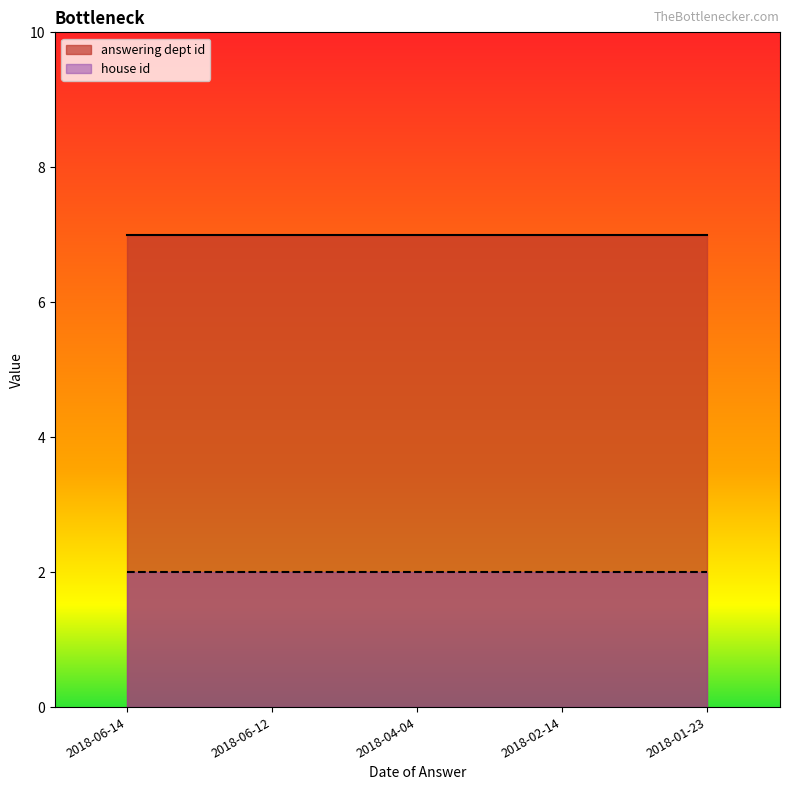

True or false: answering dept id has a value of 2 at 2018-01-23.

False